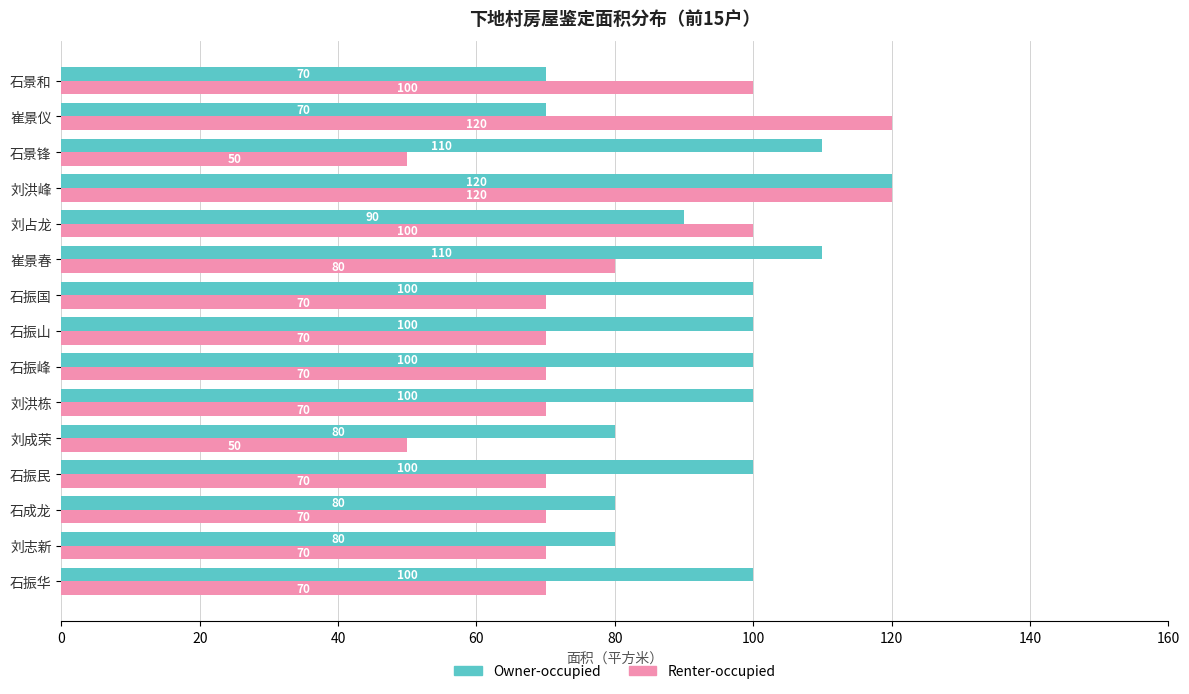

The value of Renter-occupied at 刘成荣 is 34. True or false?

False